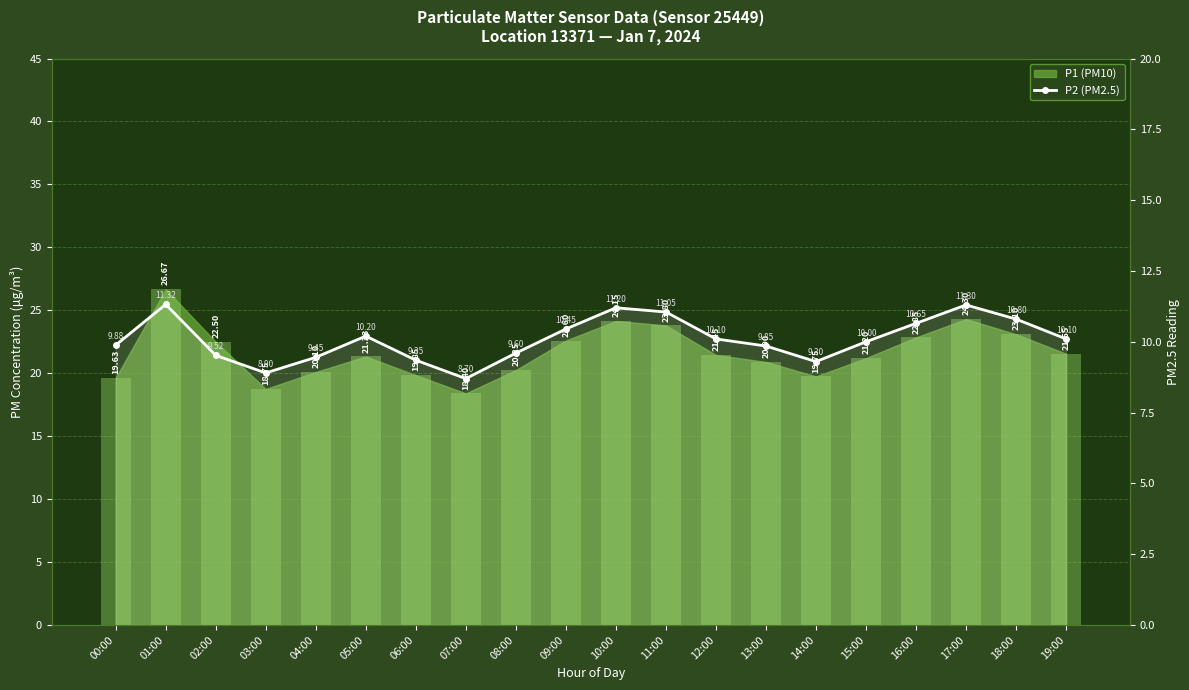

What is the sum of all values?

201.7